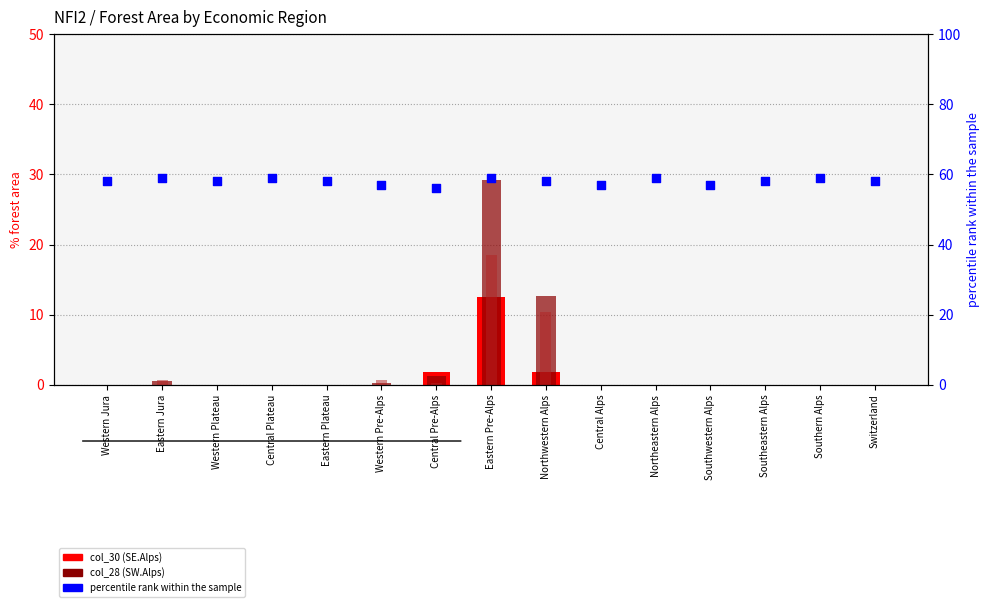

At how many categories does at least one series exceed 20?

1